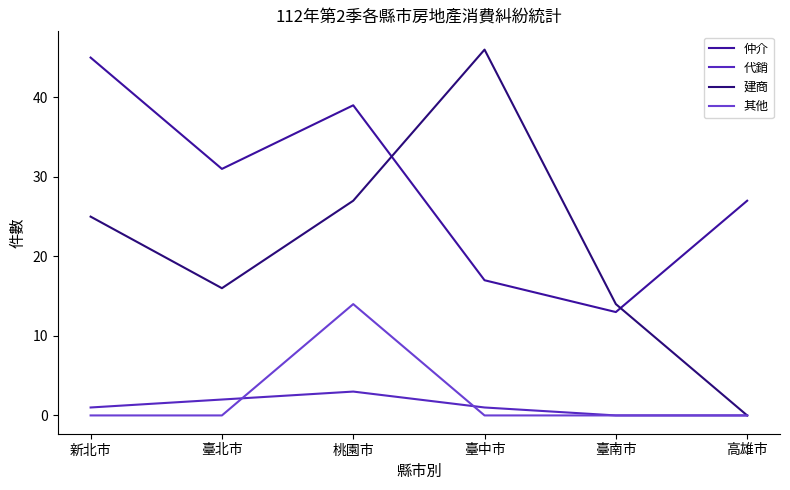

List the labels in order of 建商 value, smallest first.

高雄市, 臺南市, 臺北市, 新北市, 桃園市, 臺中市